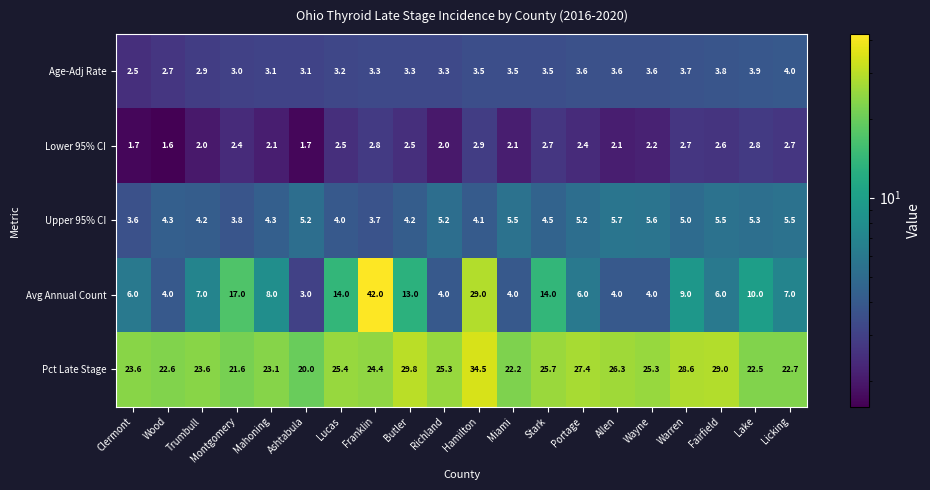

Read the Avg Annual Count value at Trumbull.

7.0